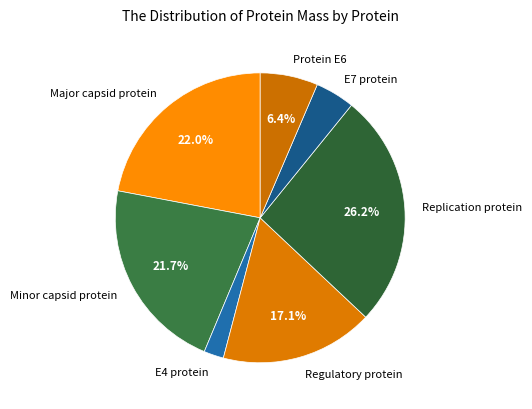

How many segments does this pie chart have?

7